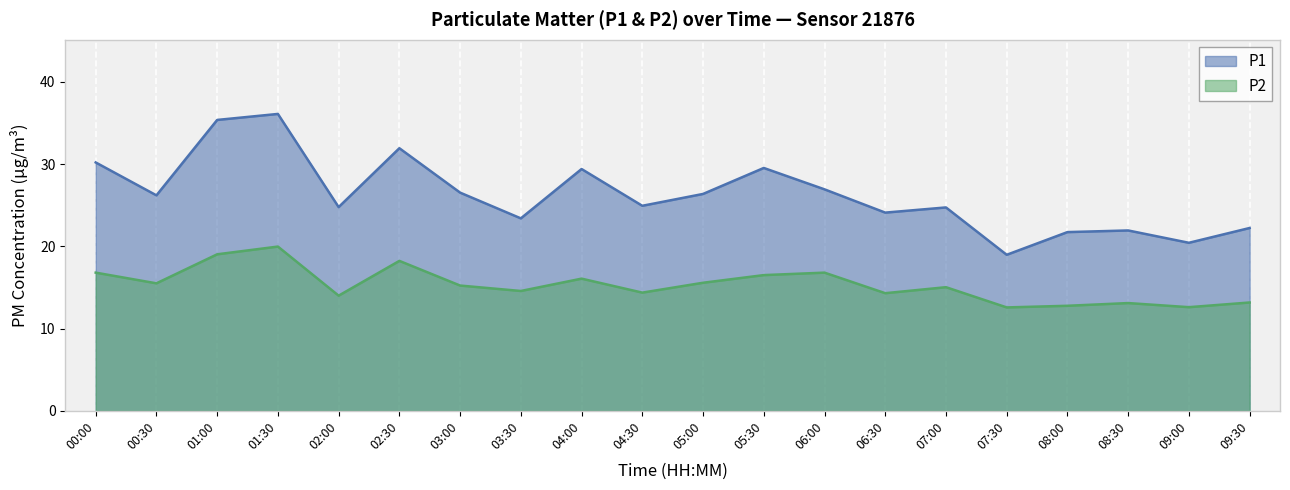

What is the maximum value for P2?

20.0